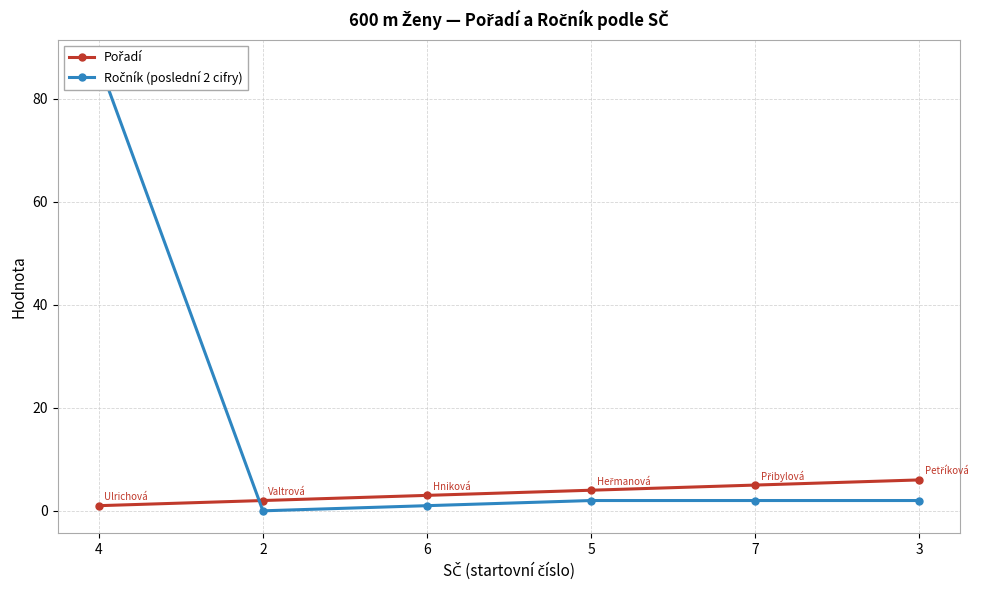

Reading right to left, what are all the values shown in this chart?

Pořadí: 3=6	7=5	5=4	6=3	2=2	4=1
Ročník (poslední 2 cifry): 3=2	7=2	5=2	6=1	2=0	4=87